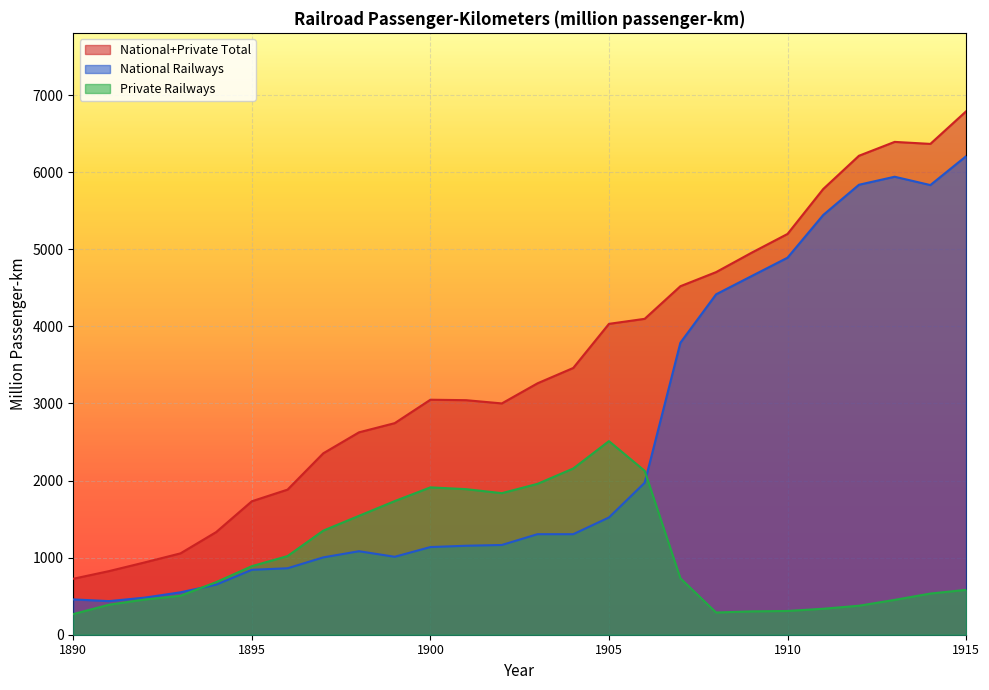

Which series has the widest spread of values?

National+Private Total